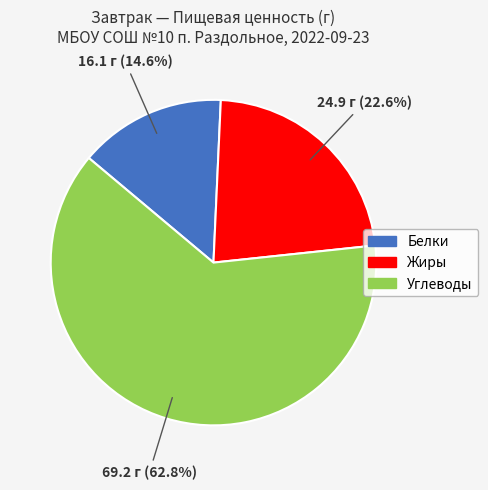

Is there any slice that represents more than half of the pie?

Yes